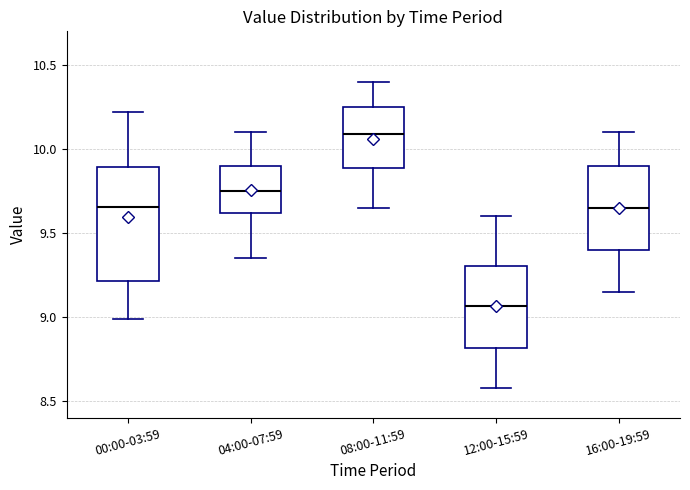

Reading left to right, transcribe this box plot: for each box, give where its median line is, the range the box spans, and where its two whiskers end, as read against the y-axis. The values are not printed on the chart, so give them approximately, as read against the axis.

00:00-03:59: median 9.65, box 9.20 to 9.90, whiskers 9.00 to 10.20
04:00-07:59: median 9.75, box 9.60 to 9.90, whiskers 9.35 to 10.10
08:00-11:59: median 10.10, box 9.90 to 10.25, whiskers 9.65 to 10.40
12:00-15:59: median 9.05, box 8.80 to 9.30, whiskers 8.60 to 9.60
16:00-19:59: median 9.65, box 9.40 to 9.90, whiskers 9.15 to 10.10